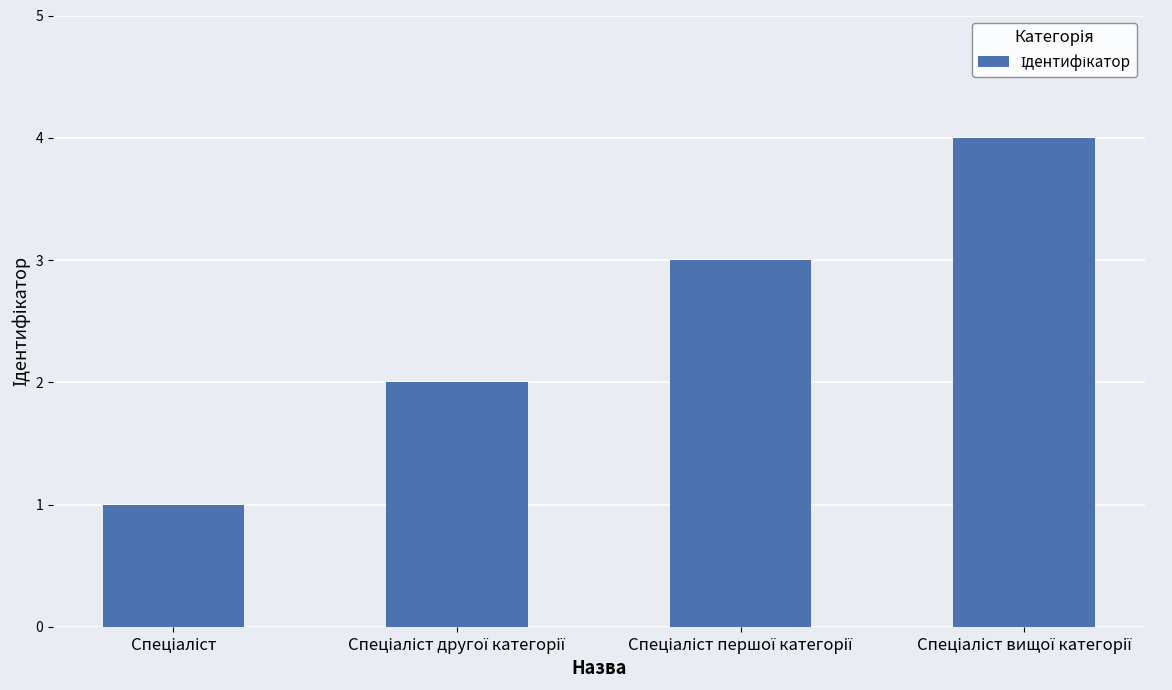

What is the sum of all values?

10